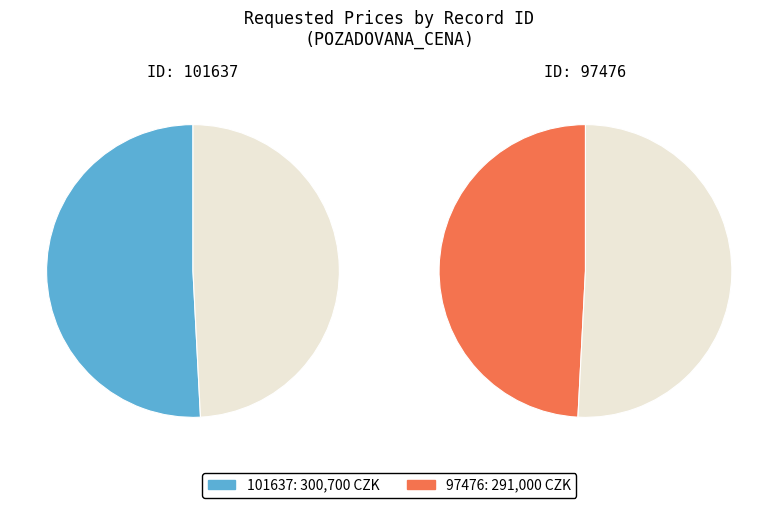

What percentage is the 101637 slice, to the nearest percent?

51%